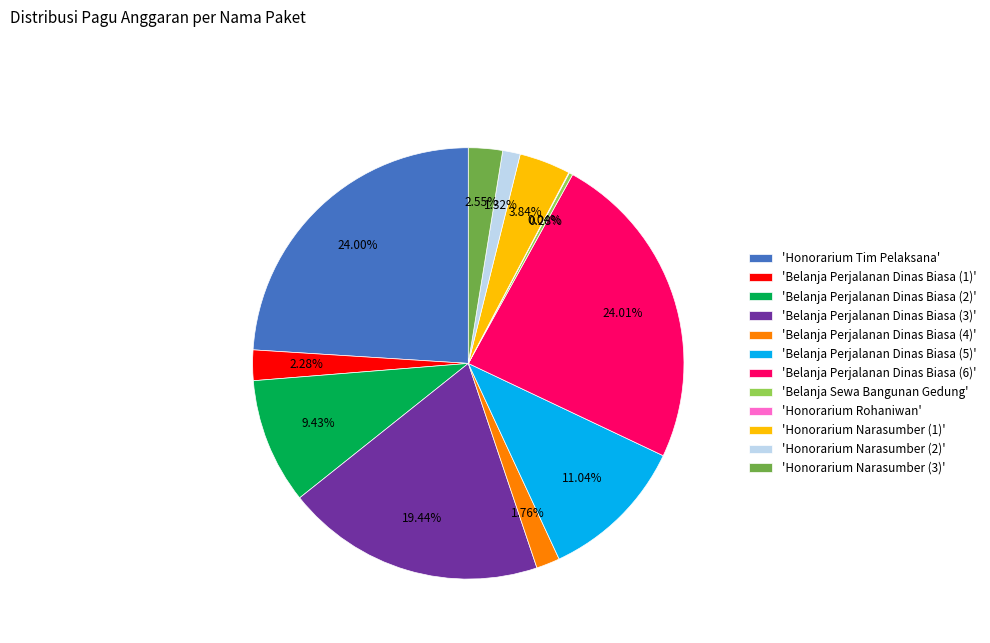

Do 'Belanja Perjalanan Dinas Biasa (3)' and 'Belanja Perjalanan Dinas Biasa (6)' together represent more than half of the pie?

No